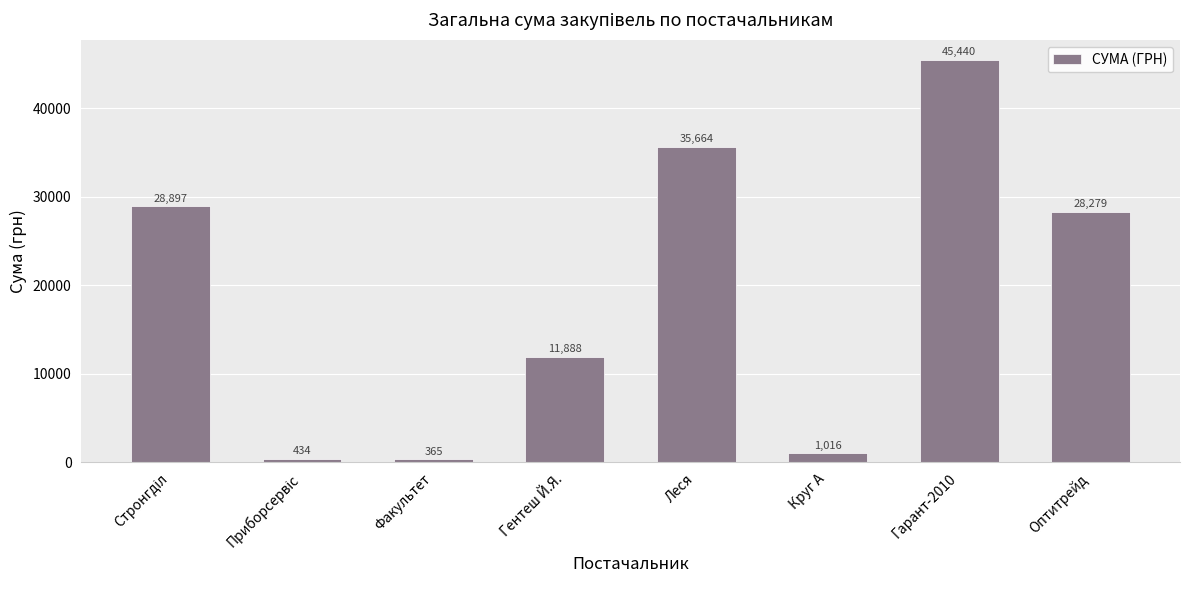

Approximately how many times larger is the value at Гарант-2010 compared to Леся?

1.3